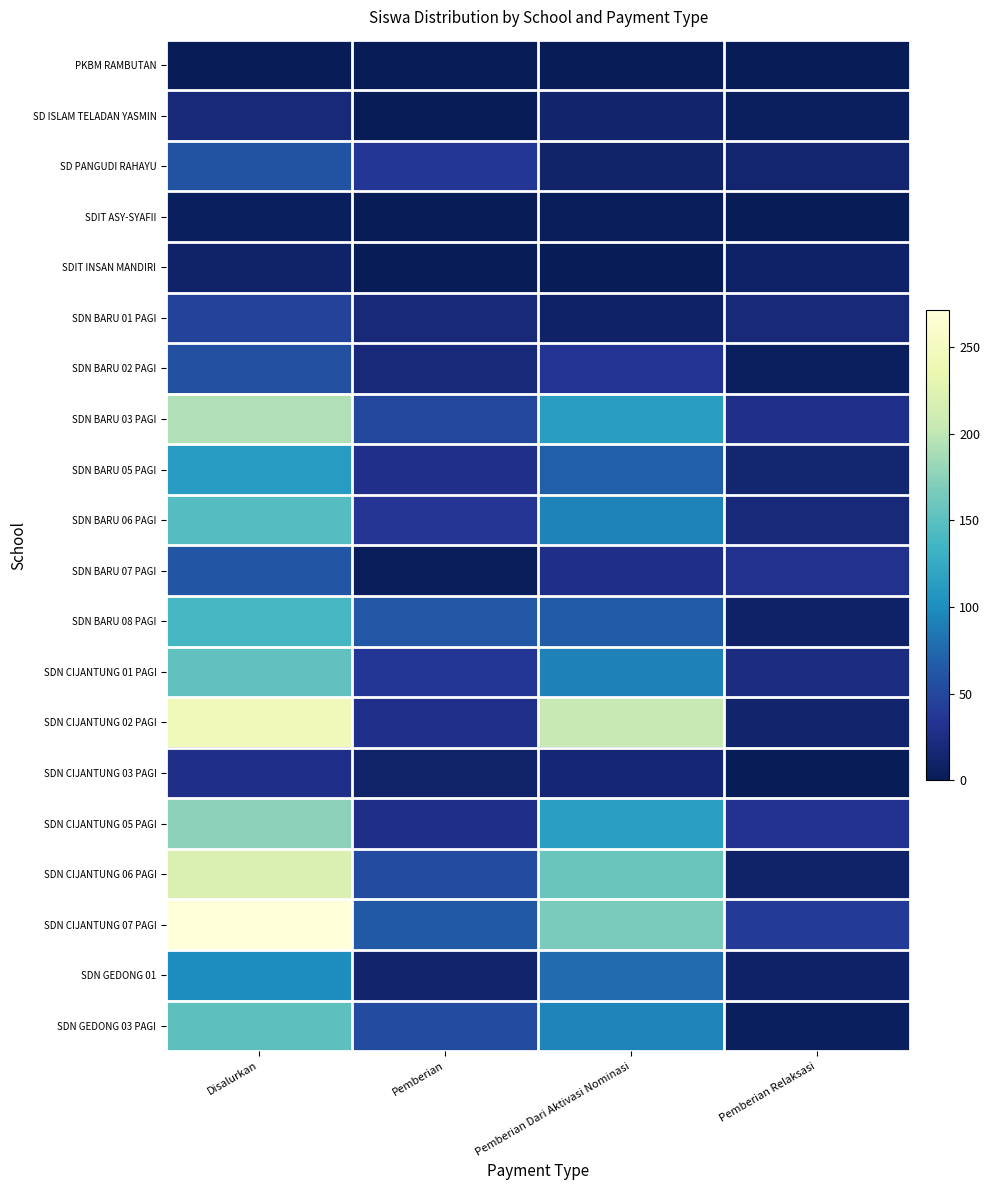

Reading left to right, what are all the values shown in this chart?

PKBM RAMBUTAN: Disalurkan=1	Pemberian=0	Pemberian Dari Aktivasi Nominasi=0	Pemberian Relaksasi=1
SD ISLAM TELADAN YASMIN: Disalurkan=18	Pemberian=1	Pemberian Dari Aktivasi Nominasi=12	Pemberian Relaksasi=5
SD PANGUDI RAHAYU: Disalurkan=60	Pemberian=36	Pemberian Dari Aktivasi Nominasi=11	Pemberian Relaksasi=13
SDIT ASY-SYAFII: Disalurkan=4	Pemberian=0	Pemberian Dari Aktivasi Nominasi=3	Pemberian Relaksasi=1
SDIT INSAN MANDIRI: Disalurkan=10	Pemberian=0	Pemberian Dari Aktivasi Nominasi=1	Pemberian Relaksasi=9
SDN BARU 01 PAGI: Disalurkan=46	Pemberian=19	Pemberian Dari Aktivasi Nominasi=8	Pemberian Relaksasi=19
SDN BARU 02 PAGI: Disalurkan=57	Pemberian=18	Pemberian Dari Aktivasi Nominasi=34	Pemberian Relaksasi=5
SDN BARU 03 PAGI: Disalurkan=193	Pemberian=50	Pemberian Dari Aktivasi Nominasi=114	Pemberian Relaksasi=29
SDN BARU 05 PAGI: Disalurkan=112	Pemberian=29	Pemberian Dari Aktivasi Nominasi=69	Pemberian Relaksasi=14
SDN BARU 06 PAGI: Disalurkan=147	Pemberian=35	Pemberian Dari Aktivasi Nominasi=93	Pemberian Relaksasi=19
SDN BARU 07 PAGI: Disalurkan=61	Pemberian=2	Pemberian Dari Aktivasi Nominasi=28	Pemberian Relaksasi=31
SDN BARU 08 PAGI: Disalurkan=138	Pemberian=63	Pemberian Dari Aktivasi Nominasi=66	Pemberian Relaksasi=9
SDN CIJANTUNG 01 PAGI: Disalurkan=153	Pemberian=37	Pemberian Dari Aktivasi Nominasi=92	Pemberian Relaksasi=24
SDN CIJANTUNG 02 PAGI: Disalurkan=245	Pemberian=29	Pemberian Dari Aktivasi Nominasi=204	Pemberian Relaksasi=12
SDN CIJANTUNG 03 PAGI: Disalurkan=28	Pemberian=11	Pemberian Dari Aktivasi Nominasi=16	Pemberian Relaksasi=1
SDN CIJANTUNG 05 PAGI: Disalurkan=175	Pemberian=28	Pemberian Dari Aktivasi Nominasi=115	Pemberian Relaksasi=32
SDN CIJANTUNG 06 PAGI: Disalurkan=221	Pemberian=53	Pemberian Dari Aktivasi Nominasi=158	Pemberian Relaksasi=10
SDN CIJANTUNG 07 PAGI: Disalurkan=271	Pemberian=64	Pemberian Dari Aktivasi Nominasi=167	Pemberian Relaksasi=40
SDN GEDONG 01: Disalurkan=99	Pemberian=12	Pemberian Dari Aktivasi Nominasi=78	Pemberian Relaksasi=9
SDN GEDONG 03 PAGI: Disalurkan=151	Pemberian=53	Pemberian Dari Aktivasi Nominasi=94	Pemberian Relaksasi=4